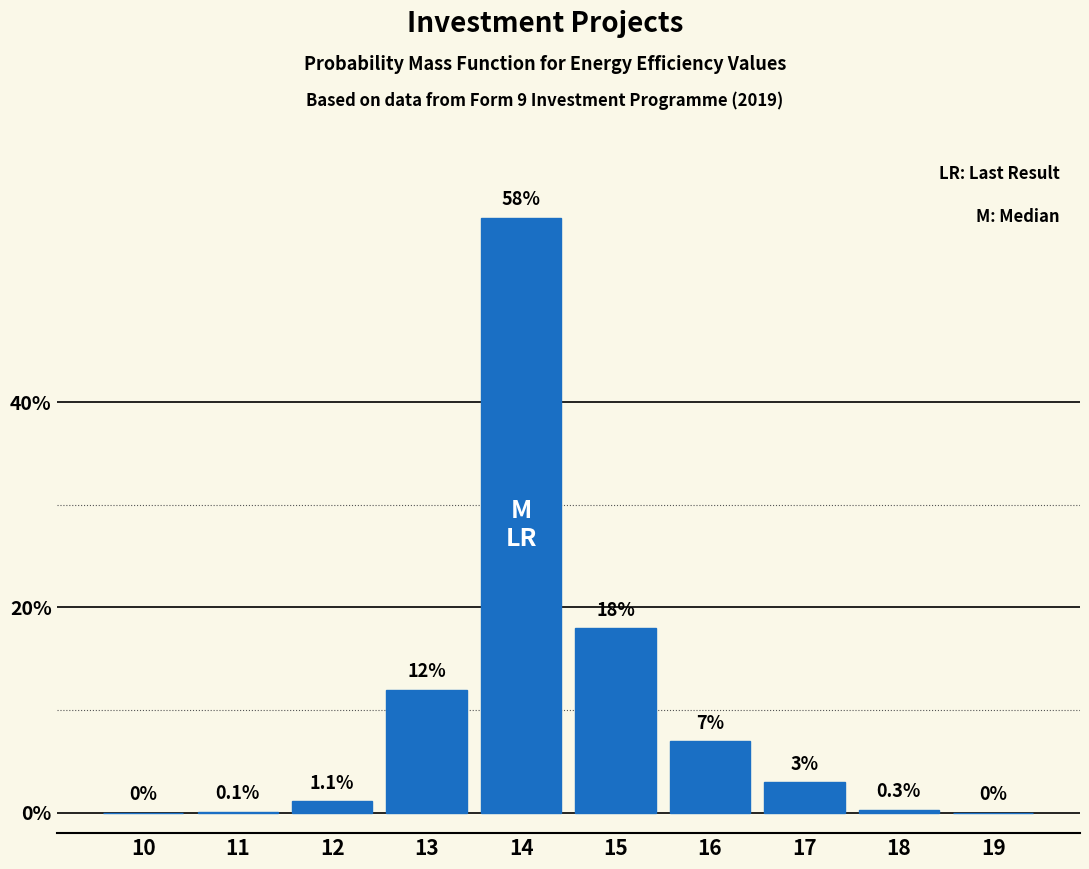

Reading left to right, what are all the values shown in this chart?

10=0.0	11=0.1	12=1.1	13=12.0	14=58.0	15=18.0	16=7.0	17=3.0	18=0.3	19=0.0